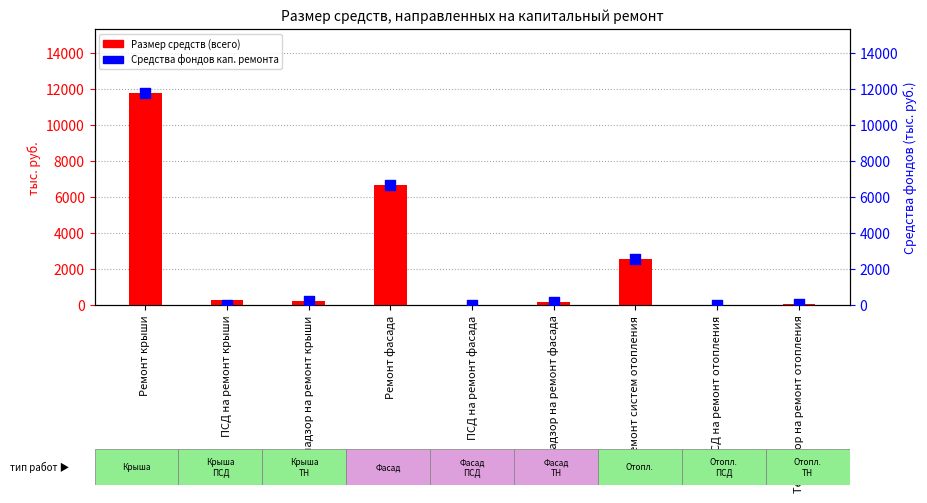

At how many categories does at least one series exceed 851?

3